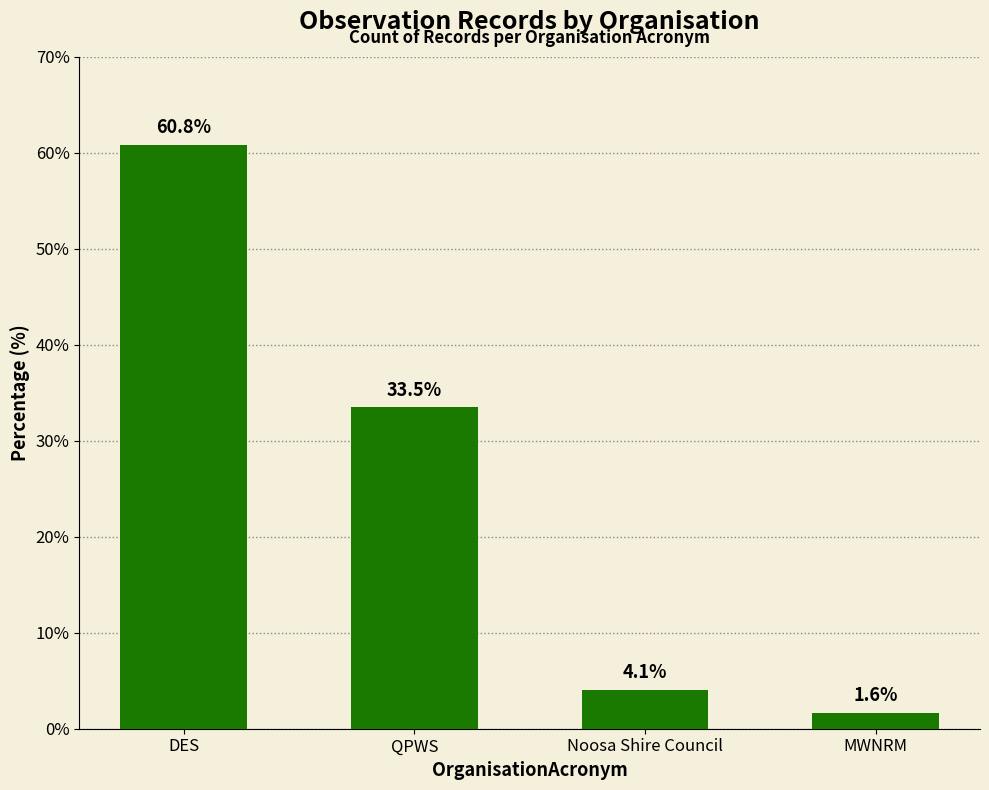

What is the difference between the second highest and second lowest values?

29.4